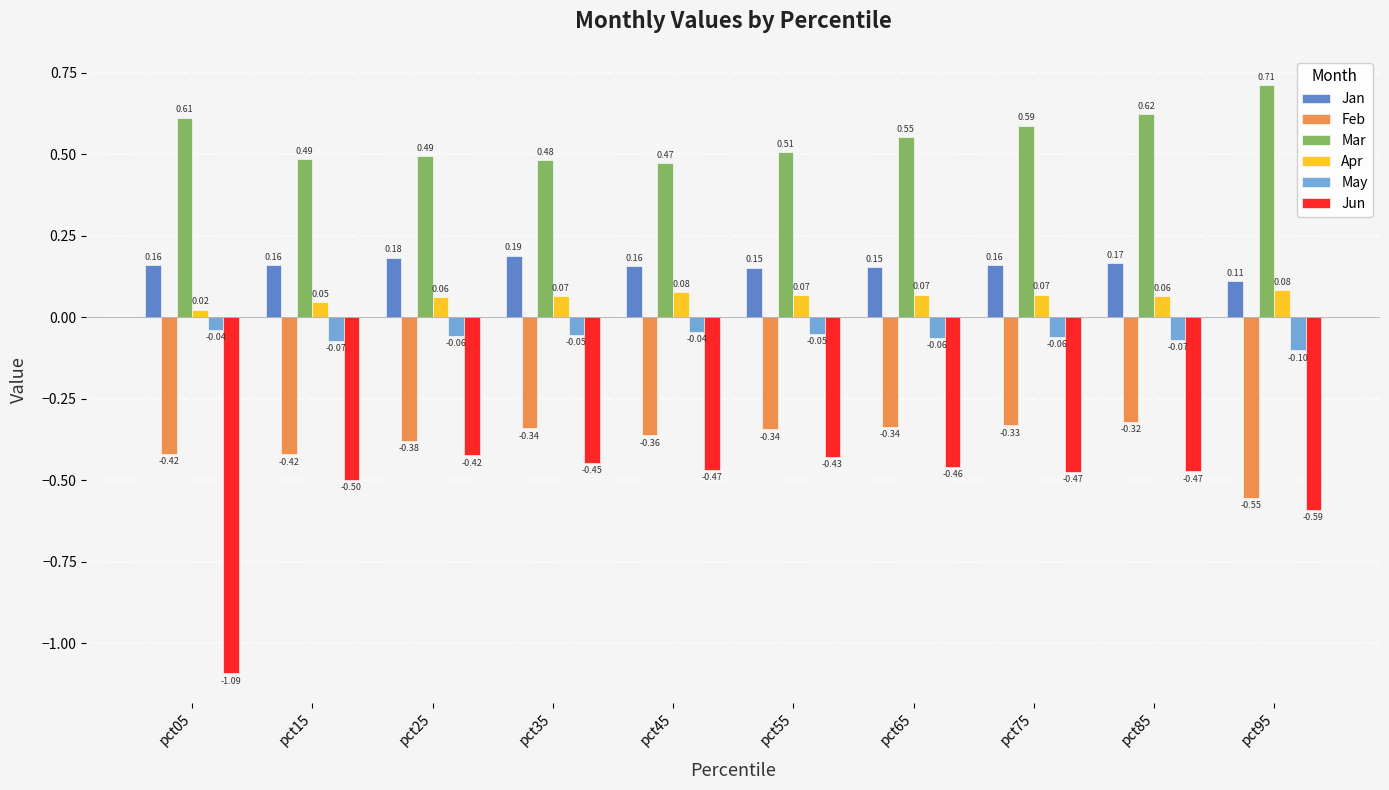

What is the sum of all Mar values?

5.5